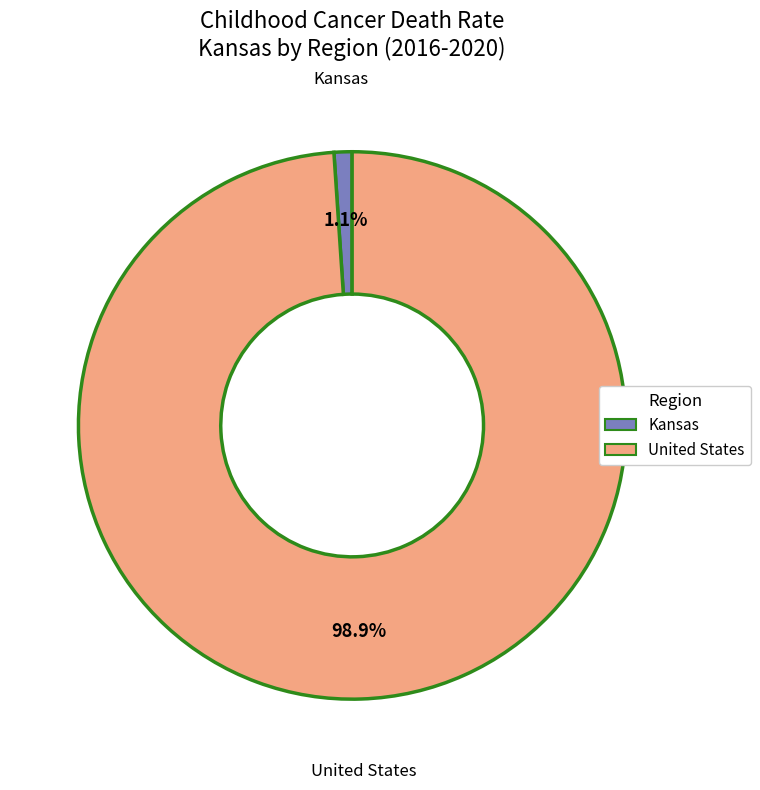

Is the sum of United States and Kansas greater than half?

Yes